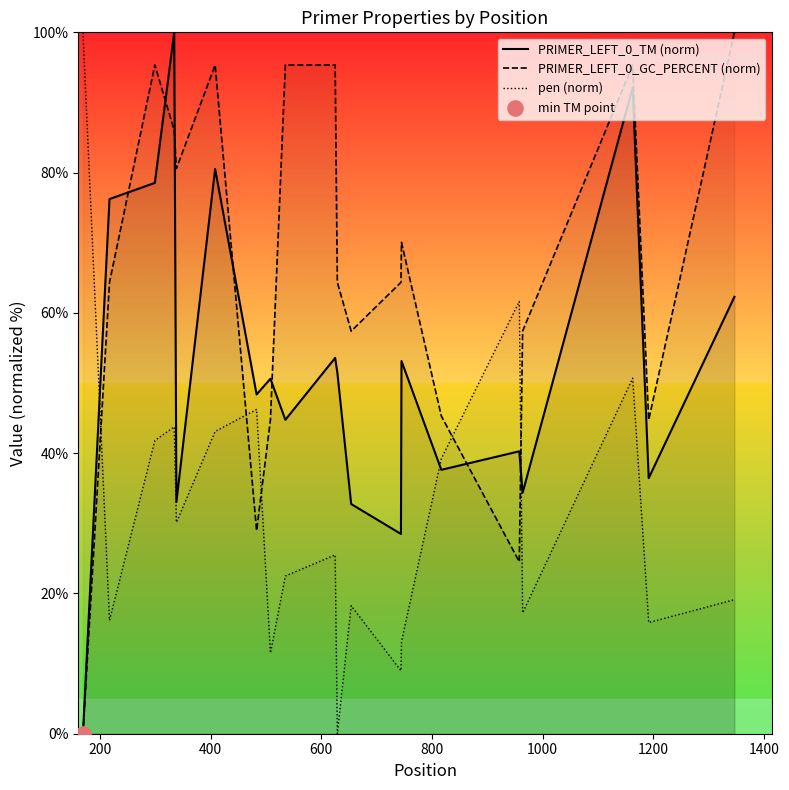

Which series has the largest total across all categories?

PRIMER_LEFT_0_GC_PERCENT (norm)